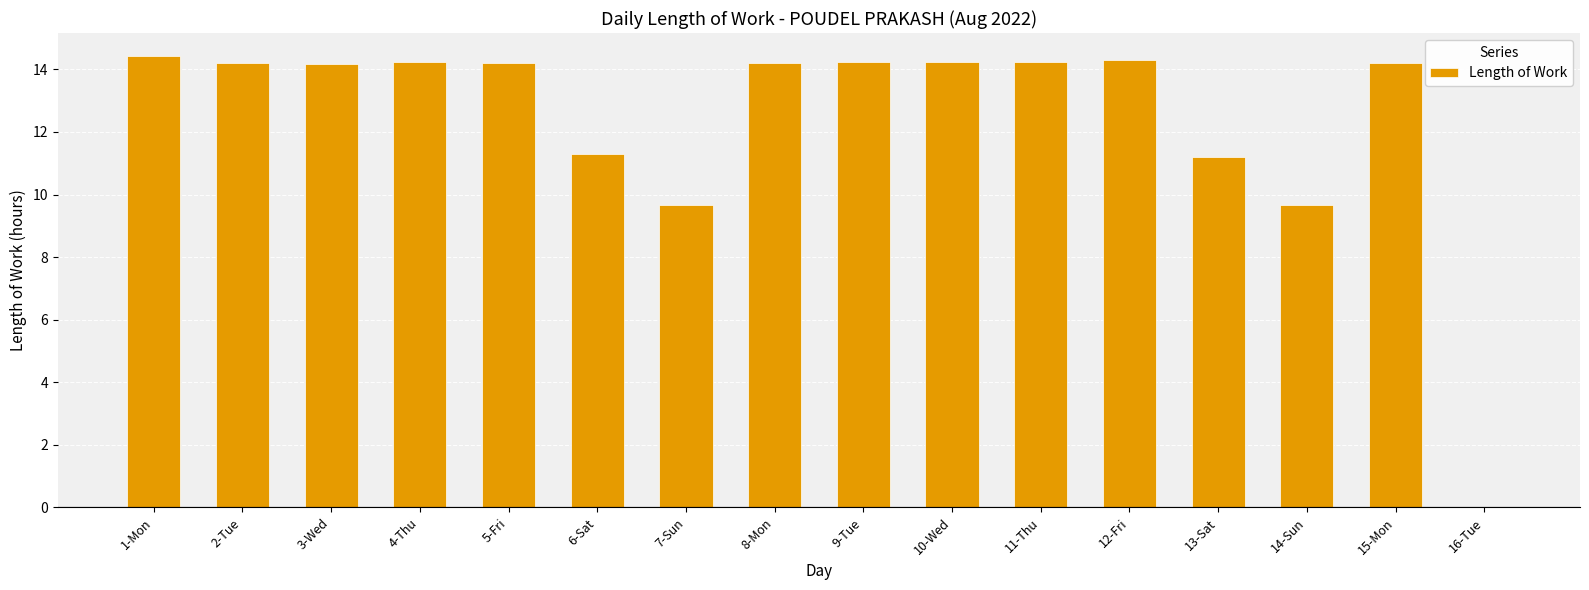

The chart shows a value of 9.7 at 14-Sun. True or false?

True